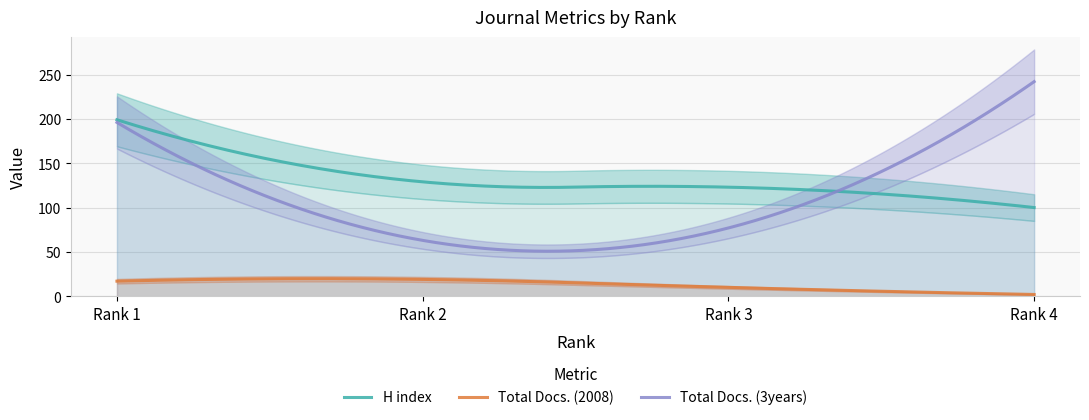

What is the maximum value shown in the chart?

242